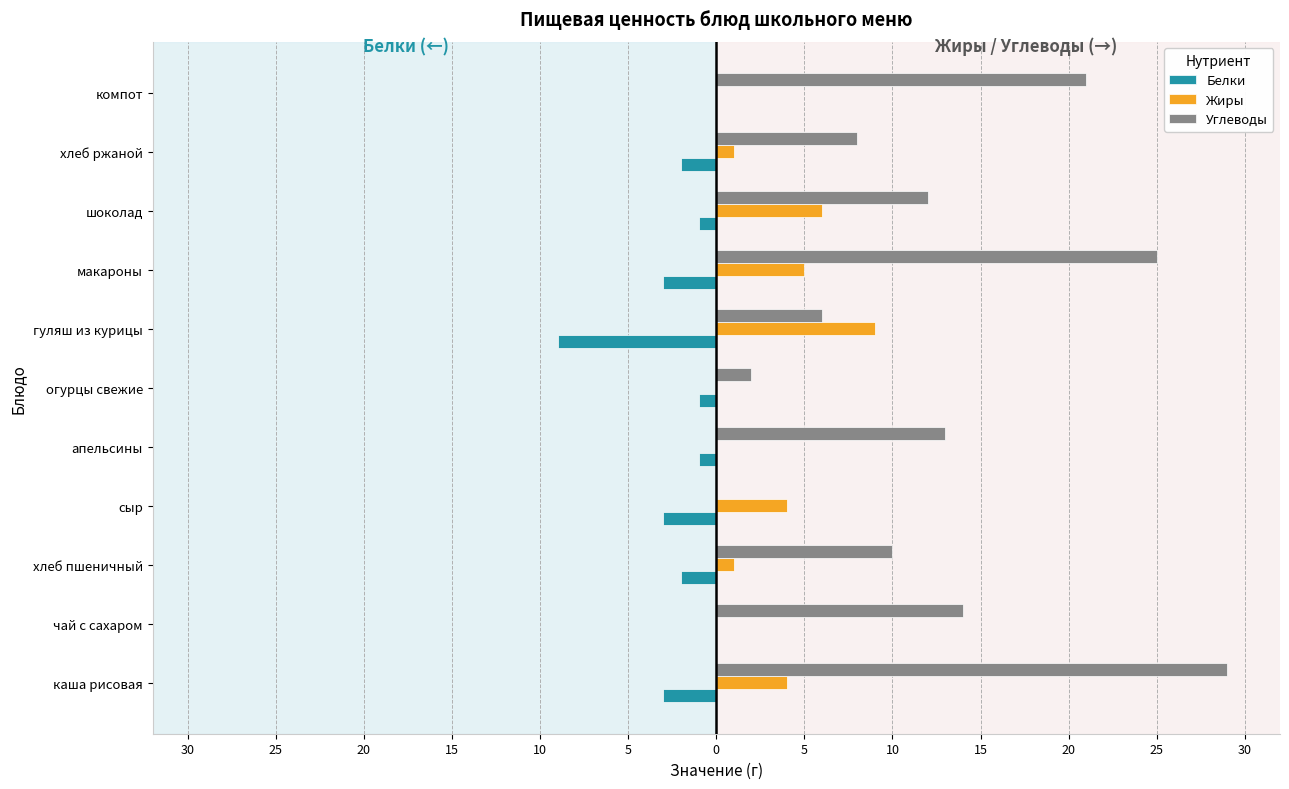

What is the difference between the maximum and minimum values in the Углеводы series?

29